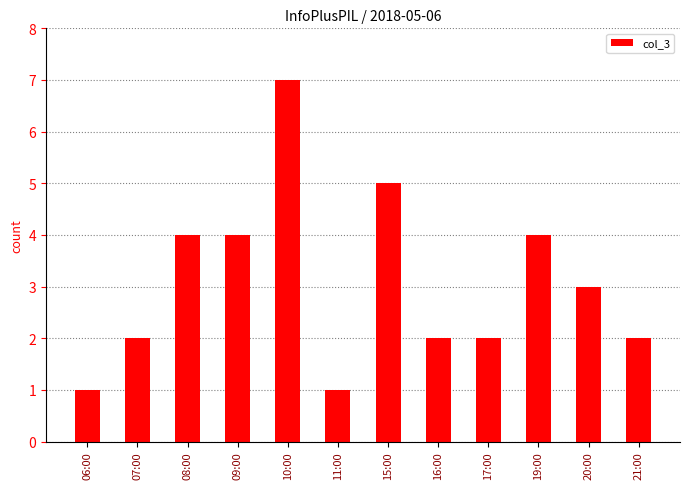

Does the chart contain stacked bars?

No